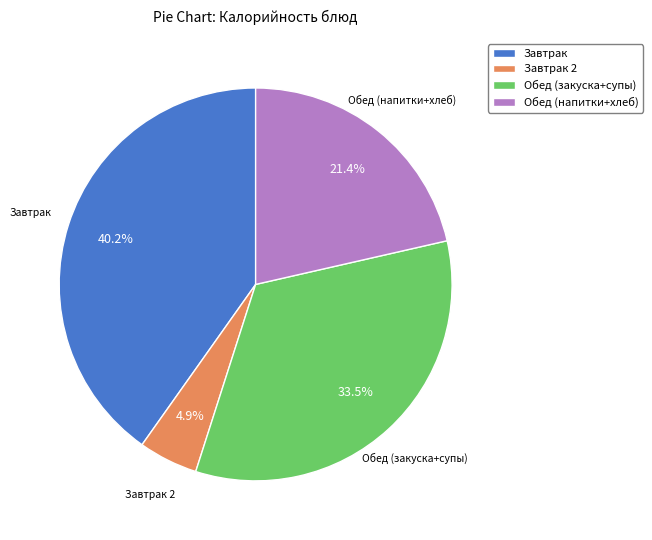

Rank the categories by value from lowest to highest.

Завтрак 2, Обед (напитки+хлеб), Обед (закуска+супы), Завтрак